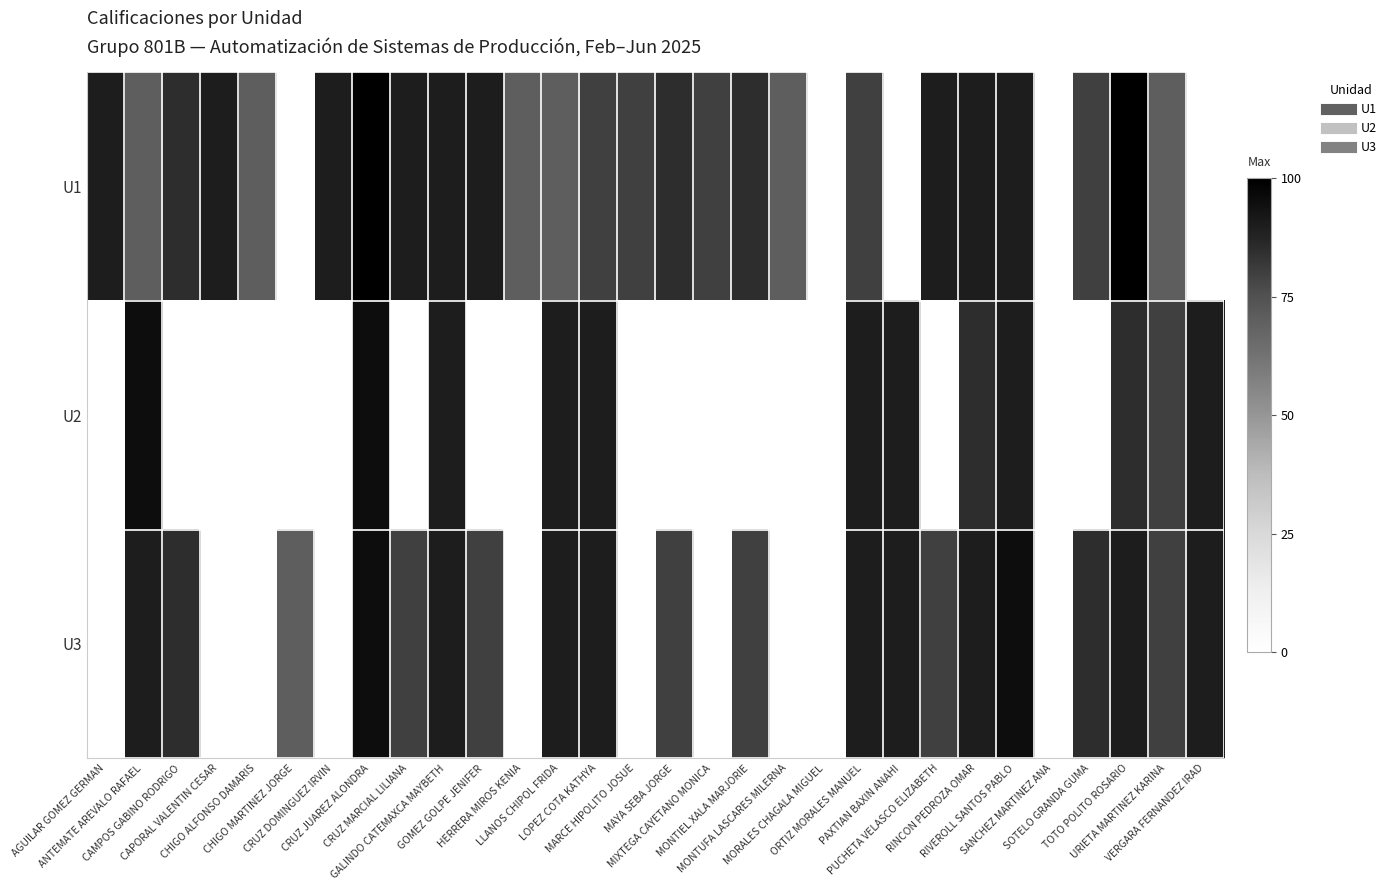

At AGUILAR GOMEZ GERMAN, list the series in order from smallest to largest.

U2, U3, U1